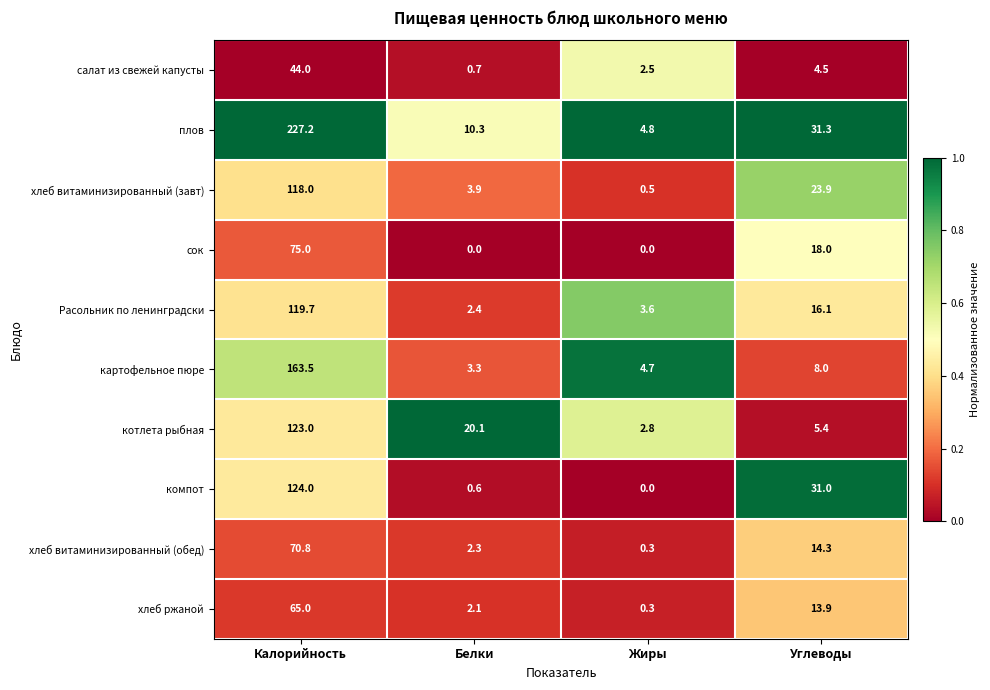

What is the greatest value displayed?

227.2